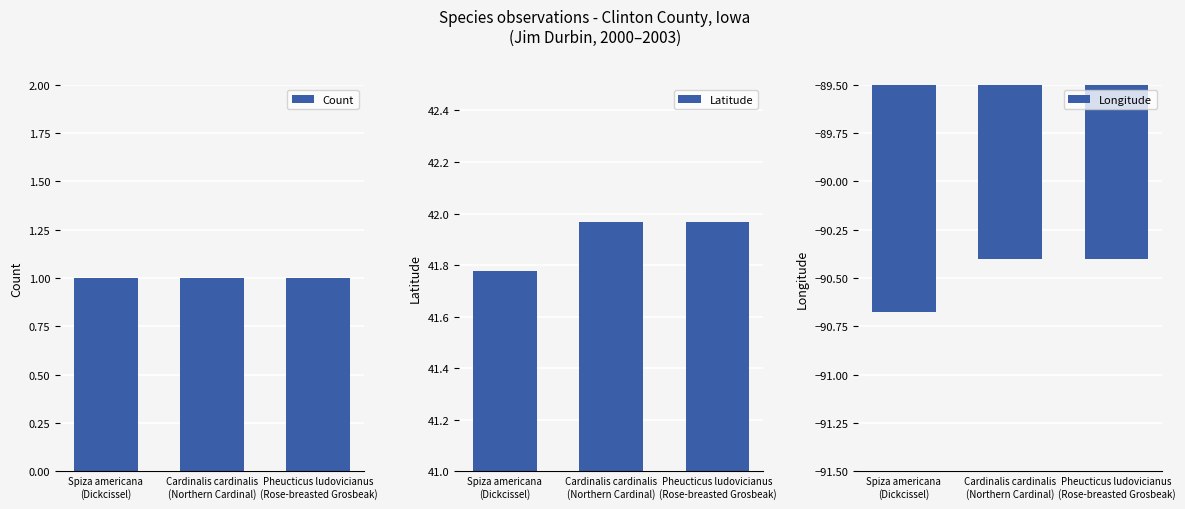

What is the highest value of the Latitude series?

42.0